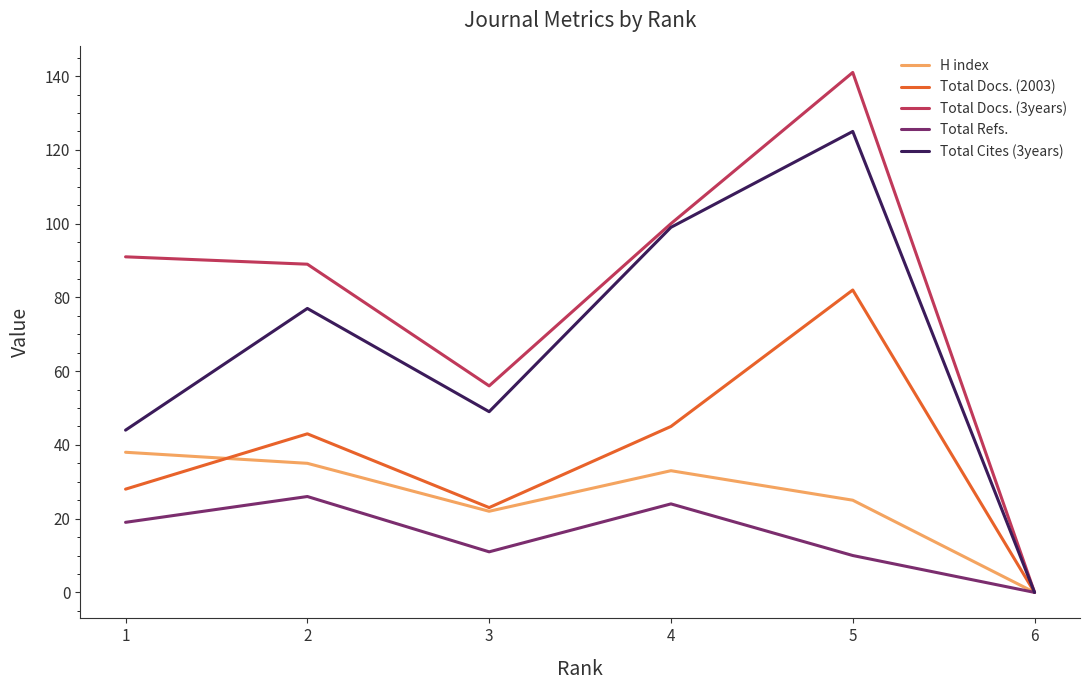

Reading left to right, transcribe all the data shown in this chart.

H index: 1=38	2=35	3=22	4=33	5=25	6=0
Total Docs. (2003): 1=28	2=43	3=23	4=45	5=82	6=0
Total Docs. (3years): 1=91	2=89	3=56	4=100	5=141	6=0
Total Refs.: 1=19	2=26	3=11	4=24	5=10	6=0
Total Cites (3years): 1=44	2=77	3=49	4=99	5=125	6=0